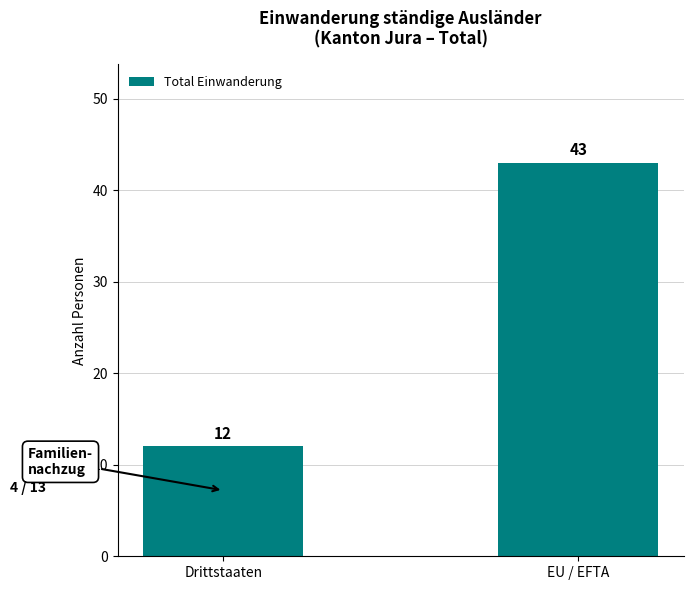

What position from the left is Drittstaaten?

1